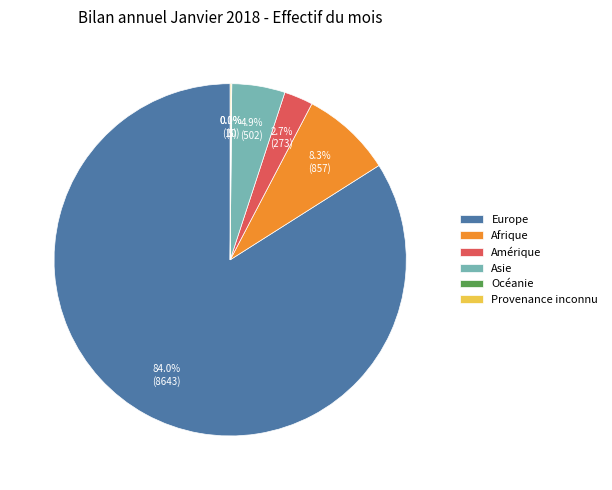

What is the largest slice in the pie chart?

Europe